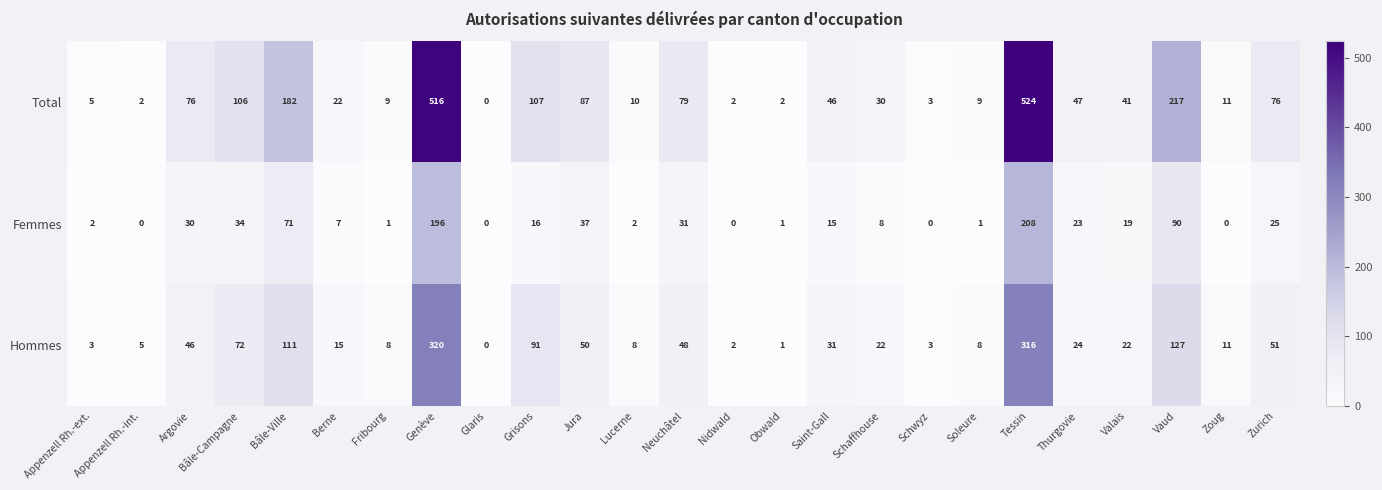

At which label is Total closest to 262?

Vaud